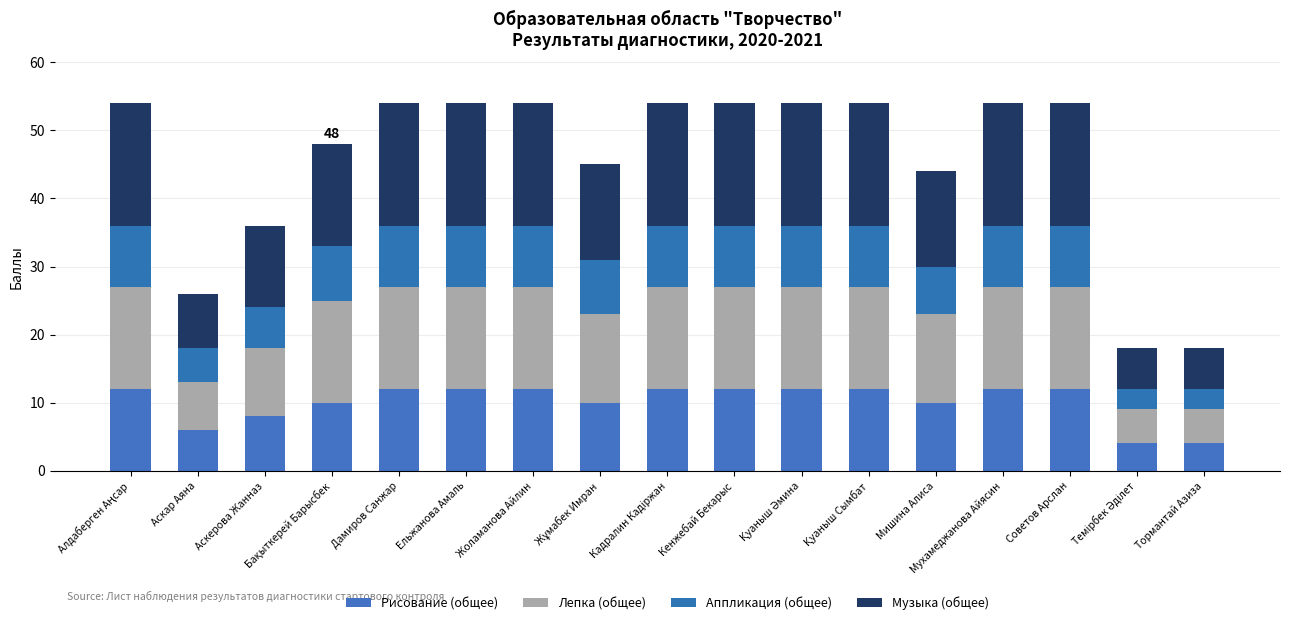

Which series has the widest spread of values?

Музыка (общее)